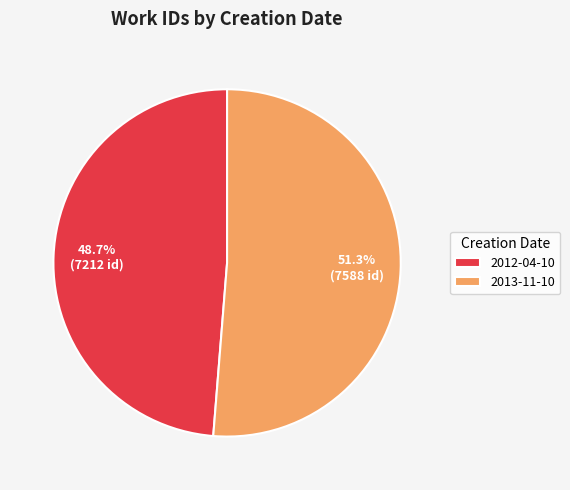

What percentage is the 2013-11-10 slice, to the nearest percent?

51%